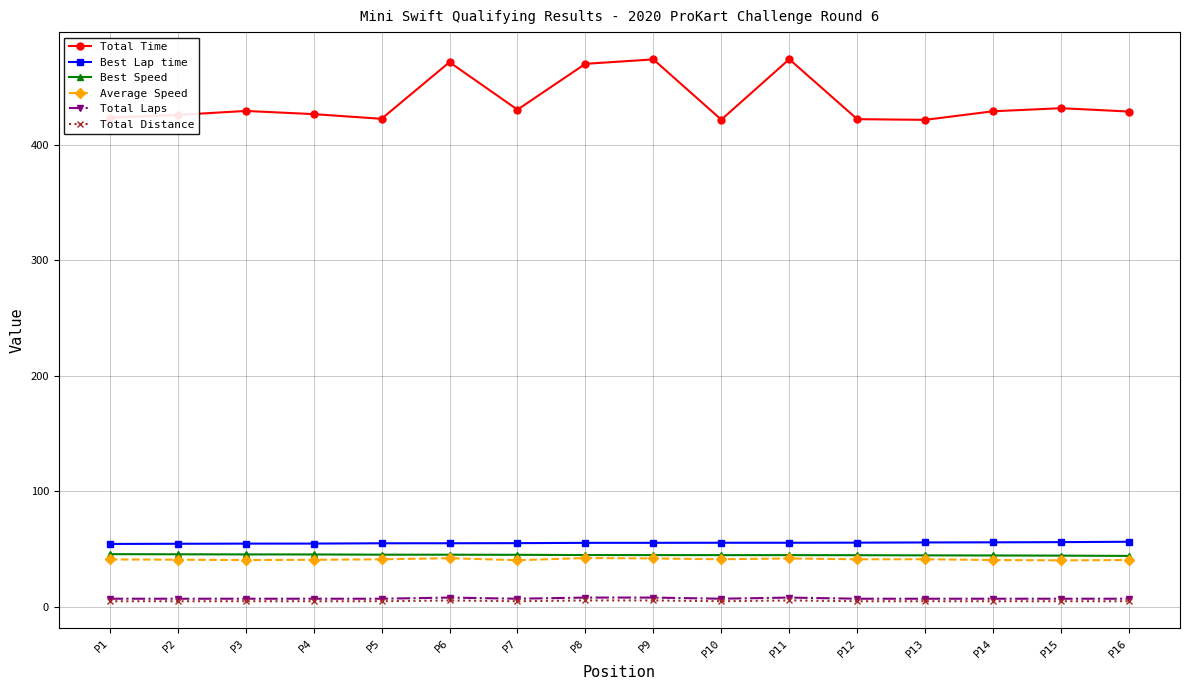

Which series has the largest range (max minus min)?

Total Time